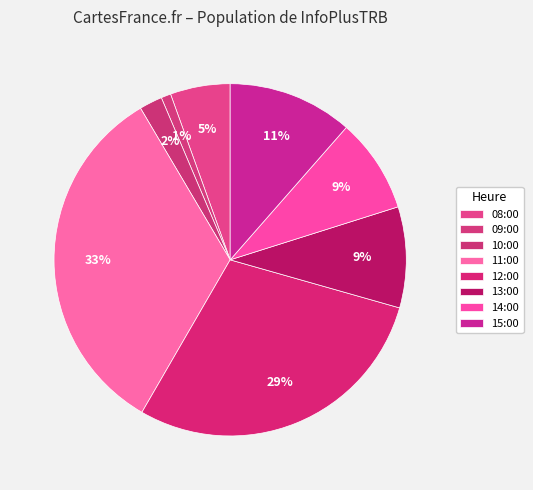

Between 09:00 and 08:00, which is larger?

08:00